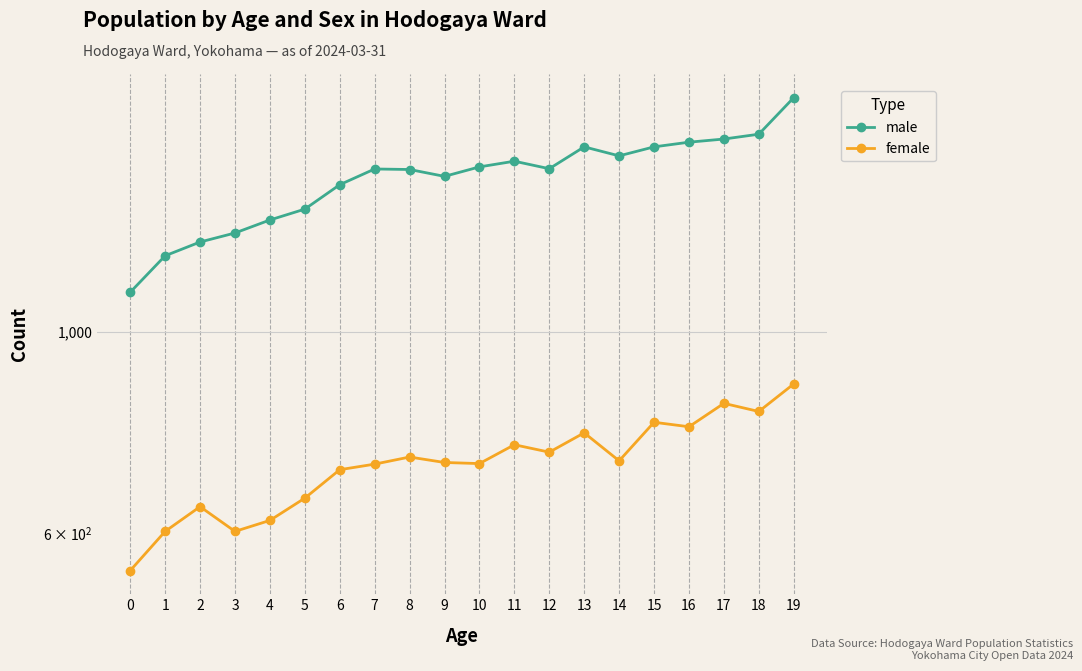

How many lines are shown in the chart?

2